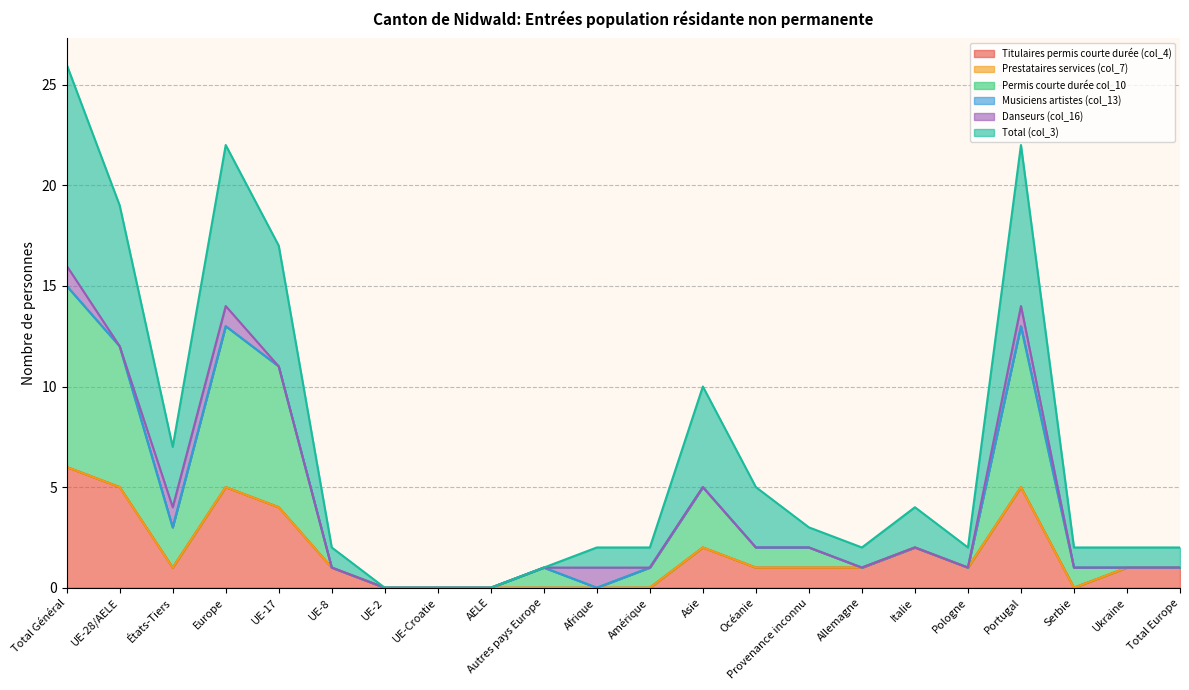

How many values in the Titulaires permis courte durée (col_4) series are below 1?

7